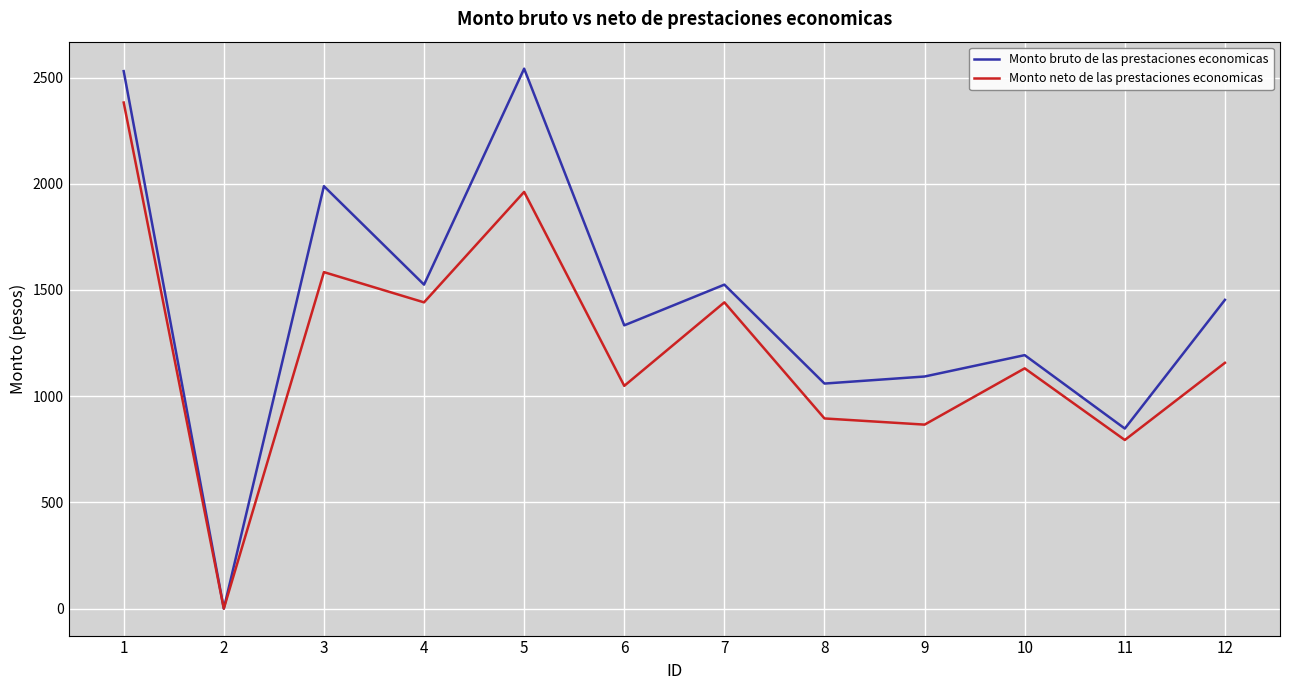

Which series has the largest total across all categories?

Monto bruto de las prestaciones economicas